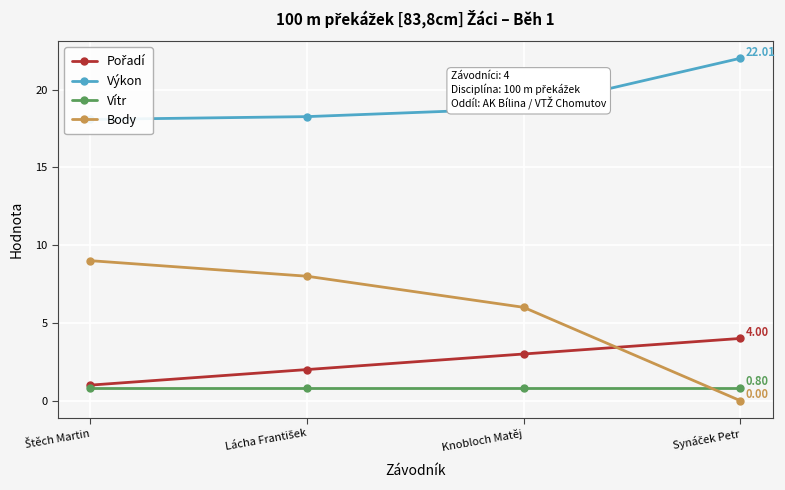

Where is Body nearest to the value 4?

Knobloch Matěj